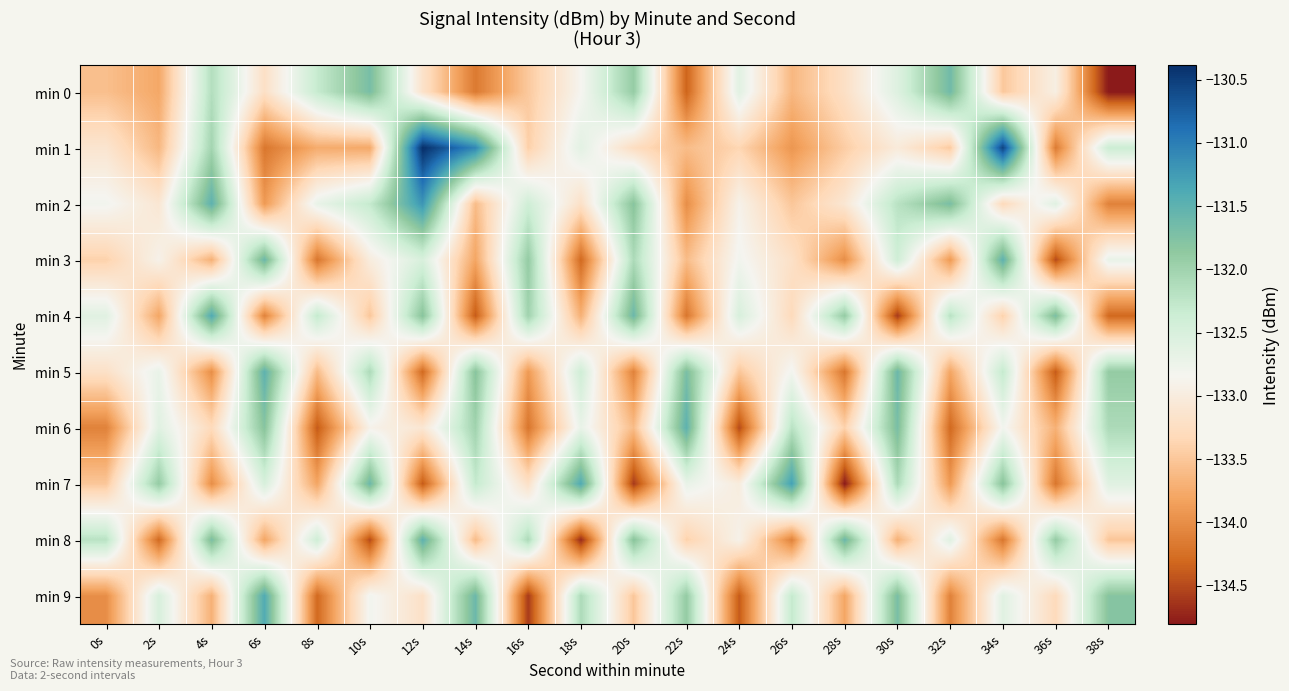

Reading left to right, extract all data points from this chart.

min 0: 0s=-133.6	2s=-133.8	4s=-132.1	6s=-133.2	8s=-132.3	10s=-131.7	12s=-133.2	14s=-134.2	16s=-133.5	18s=-132.8	20s=-131.9	22s=-134.3	24s=-132.6	26s=-133.6	28s=-133.2	30s=-132.6	32s=-131.6	34s=-133.5	36s=-133.0	38s=-134.8
min 1: 0s=-133.1	2s=-133.6	4s=-132.0	6s=-134.2	8s=-133.7	10s=-133.8	12s=-130.4	14s=-131.1	16s=-133.4	18s=-132.6	20s=-133.3	22s=-133.6	24s=-133.4	26s=-133.9	28s=-133.4	30s=-133.0	32s=-133.5	34s=-130.5	36s=-134.2	38s=-132.4
min 2: 0s=-132.8	2s=-133.1	4s=-131.5	6s=-133.9	8s=-132.7	10s=-132.3	12s=-131.2	14s=-133.6	16s=-132.4	18s=-133.2	20s=-131.8	22s=-134.0	24s=-132.9	26s=-133.5	28s=-133.1	30s=-132.2	32s=-131.7	34s=-133.3	36s=-132.6	38s=-134.1
min 3: 0s=-133.4	2s=-132.9	4s=-133.7	6s=-131.6	8s=-134.2	10s=-133.0	12s=-132.5	14s=-133.8	16s=-131.9	18s=-134.3	20s=-132.1	22s=-133.6	24s=-132.8	26s=-133.2	28s=-134.0	30s=-132.4	32s=-133.9	34s=-131.5	36s=-134.5	38s=-132.7
min 4: 0s=-132.6	2s=-133.8	4s=-131.4	6s=-134.1	8s=-132.3	10s=-133.5	12s=-131.8	14s=-134.4	16s=-132.0	18s=-133.7	20s=-131.6	22s=-134.2	24s=-132.5	26s=-133.3	28s=-131.9	30s=-134.6	32s=-132.2	34s=-133.4	36s=-131.7	38s=-134.3
min 5: 0s=-133.2	2s=-132.7	4s=-134.0	6s=-131.5	8s=-133.6	10s=-132.1	12s=-134.3	14s=-131.8	16s=-133.9	18s=-132.4	20s=-134.1	22s=-131.7	24s=-133.5	26s=-132.8	28s=-134.2	30s=-131.6	32s=-133.8	34s=-132.3	36s=-134.4	38s=-131.9
min 6: 0s=-134.1	2s=-132.6	4s=-133.3	6s=-131.8	8s=-134.4	10s=-132.9	12s=-133.1	14s=-132.0	16s=-134.2	18s=-132.7	20s=-133.6	22s=-131.5	24s=-134.5	26s=-132.2	28s=-133.4	30s=-131.7	32s=-134.3	34s=-132.8	36s=-133.7	38s=-132.1
min 7: 0s=-133.5	2s=-131.9	4s=-134.0	6s=-132.5	8s=-133.8	10s=-131.6	12s=-134.4	14s=-132.3	16s=-133.2	18s=-131.4	20s=-134.6	22s=-132.7	24s=-133.0	26s=-131.3	28s=-134.8	30s=-132.1	32s=-133.9	34s=-131.8	36s=-134.2	38s=-132.6
min 8: 0s=-132.2	2s=-134.3	4s=-131.7	6s=-133.8	8s=-132.4	10s=-134.5	12s=-131.5	14s=-133.6	16s=-132.1	18s=-134.7	20s=-131.8	22s=-133.4	24s=-132.9	26s=-134.1	28s=-131.6	30s=-133.7	32s=-132.6	34s=-134.2	36s=-131.9	38s=-133.5
min 9: 0s=-134.0	2s=-132.5	4s=-133.7	6s=-131.4	8s=-134.3	10s=-132.8	12s=-133.2	14s=-131.6	16s=-134.6	18s=-132.1	20s=-133.5	22s=-131.9	24s=-134.4	26s=-132.3	28s=-133.8	30s=-131.7	32s=-134.1	34s=-132.6	36s=-133.3	38s=-131.8